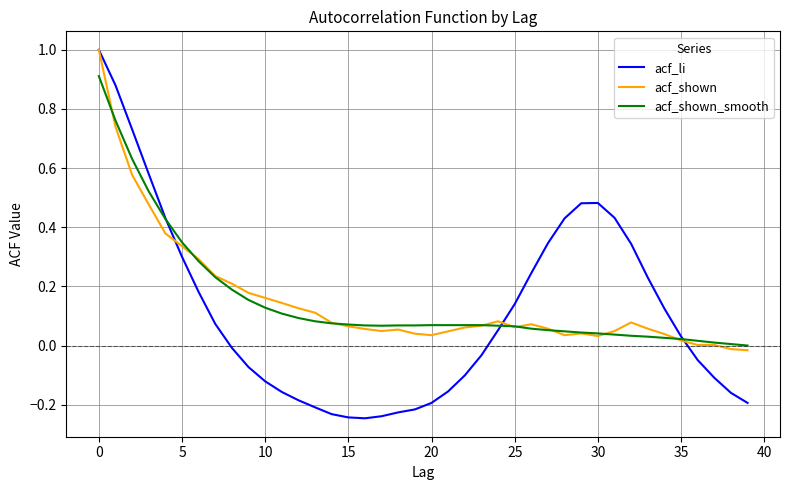

Does the chart display data point markers on the line(s)?

No